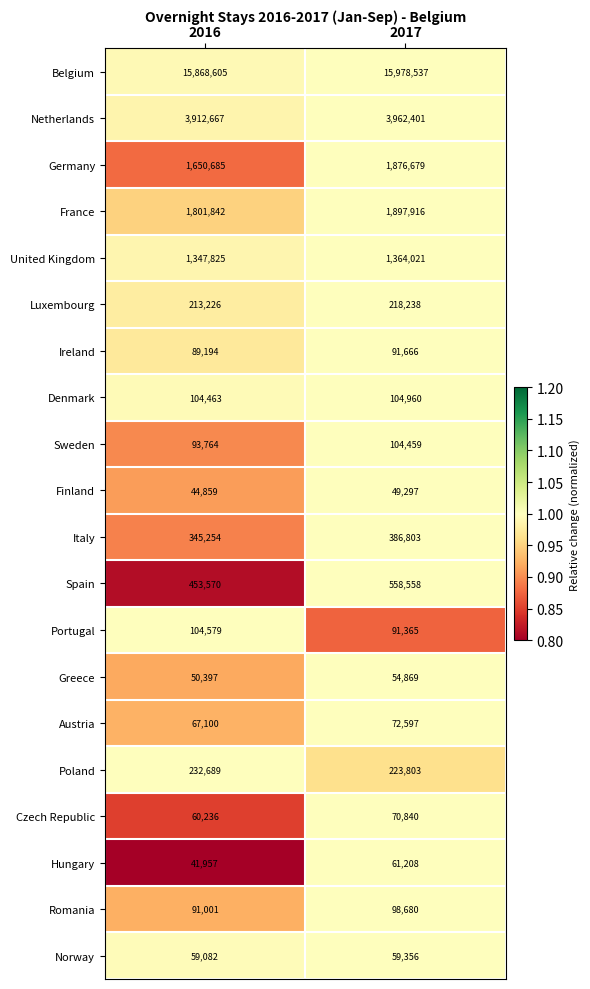

Which series has the largest total across all categories?

Belgium